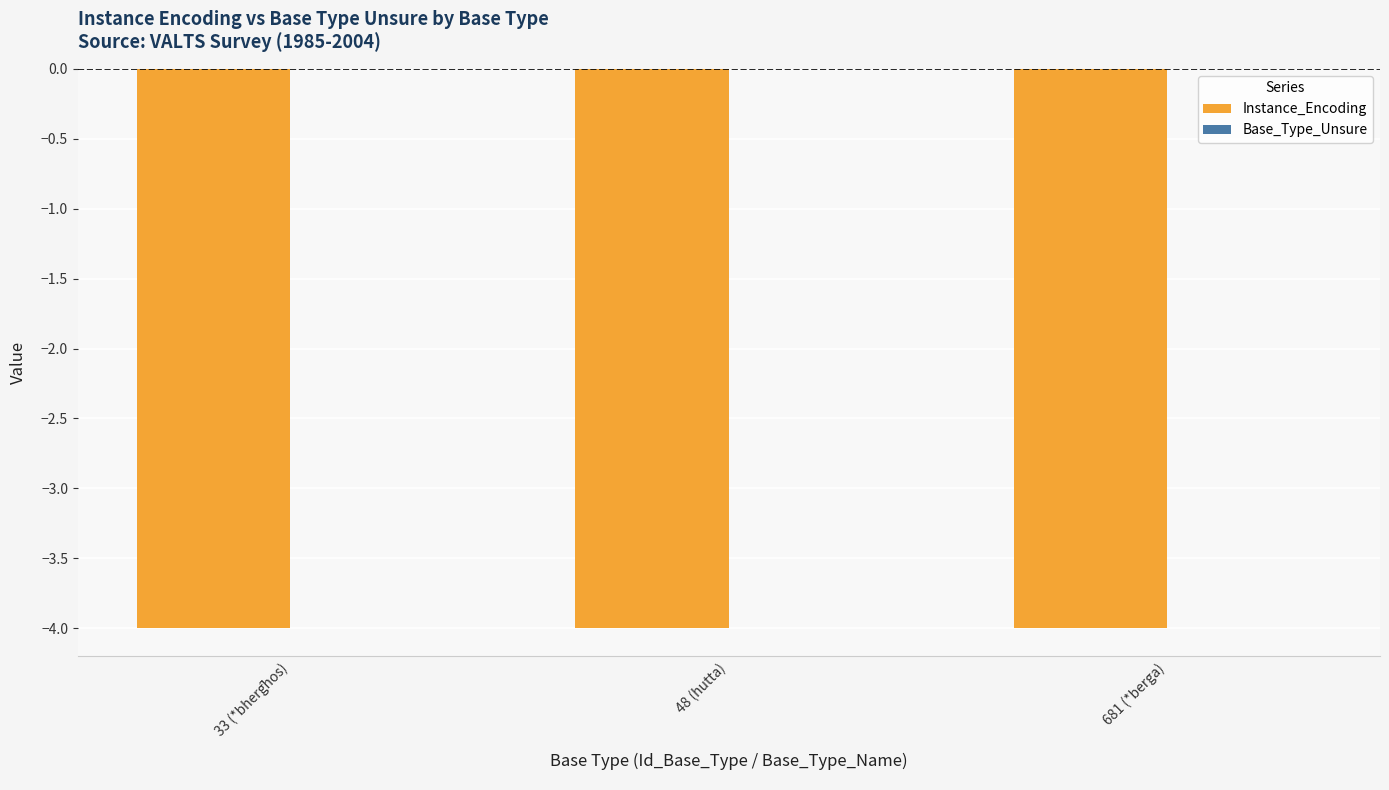

Reading left to right, list all the values displayed in this chart.

Instance_Encoding: 33 (*bherg̑hos)=-4	48 (hutta)=-4	681 (*berga)=-4
Base_Type_Unsure: 33 (*bherg̑hos)=0	48 (hutta)=0	681 (*berga)=0